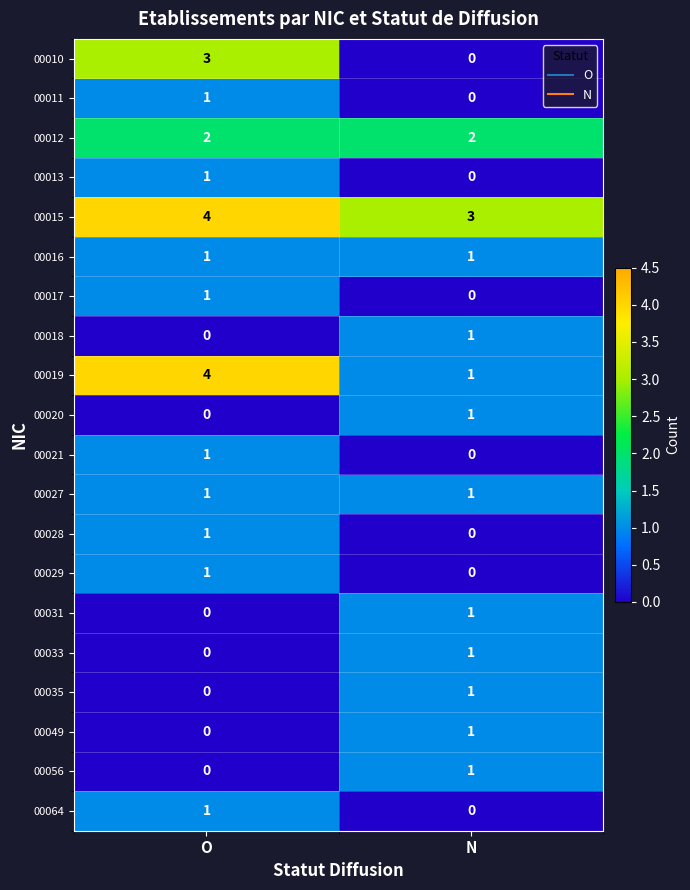

Is it true that 00020 equals -1 at O?

False